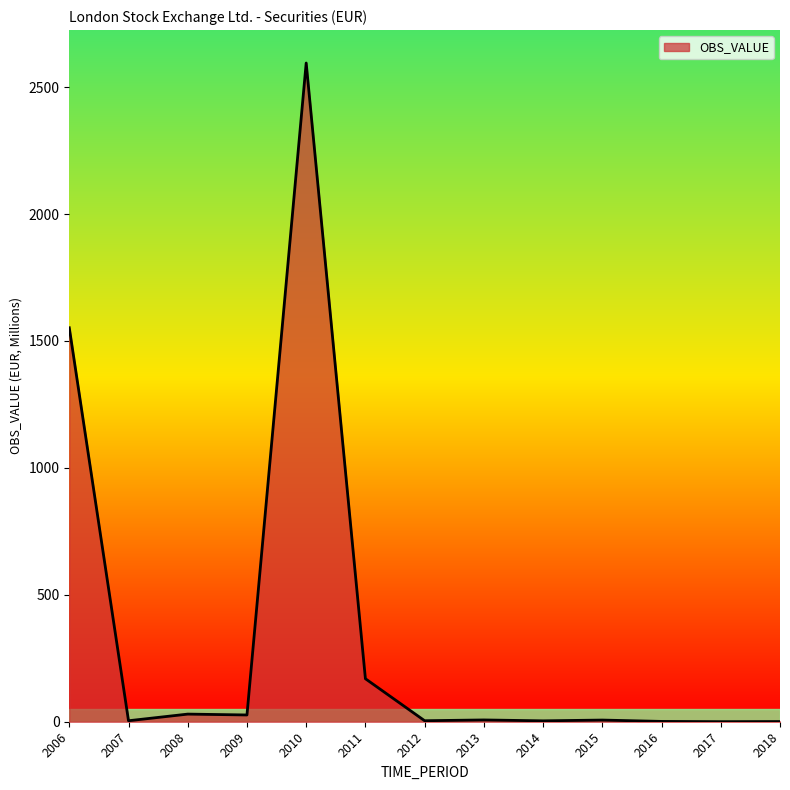

The chart shows a value of 6.6 at 2015. True or false?

True